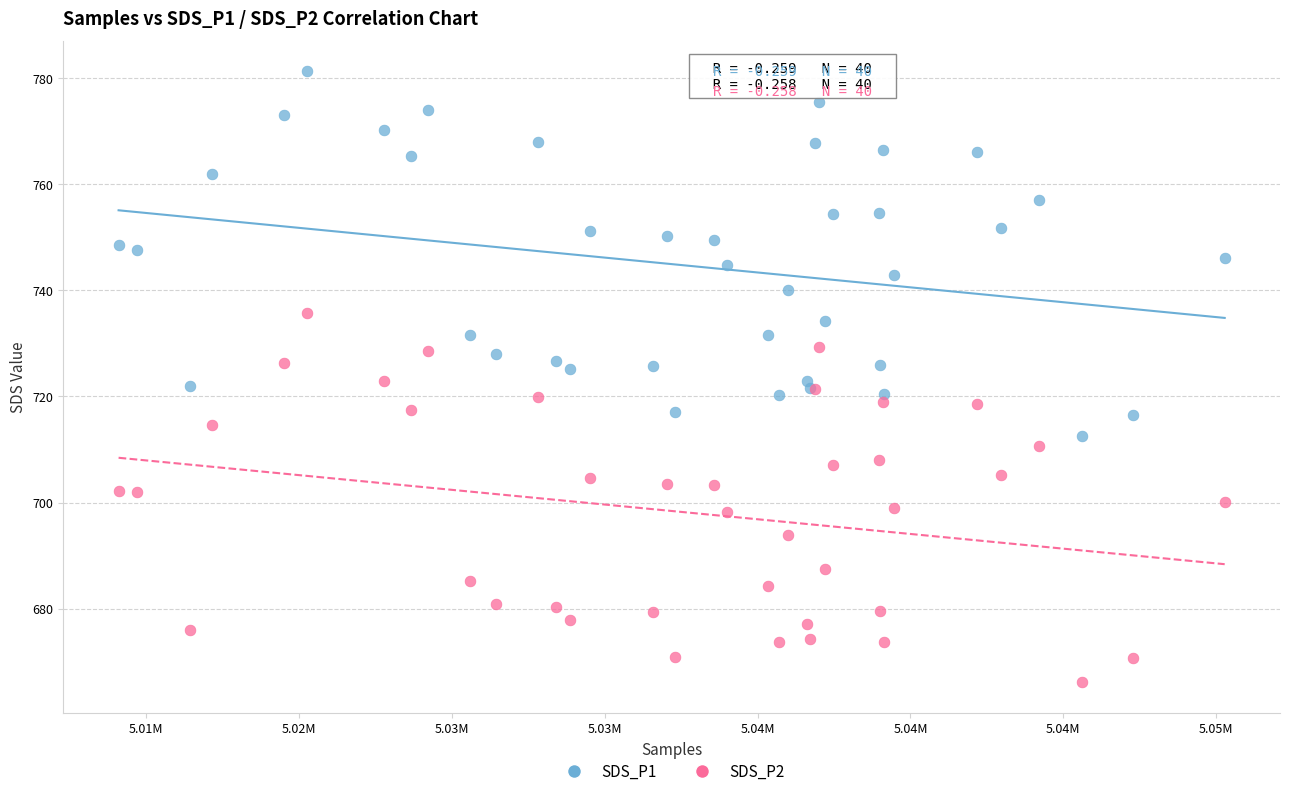

What are all the series names shown in the legend?

SDS_P1, SDS_P2